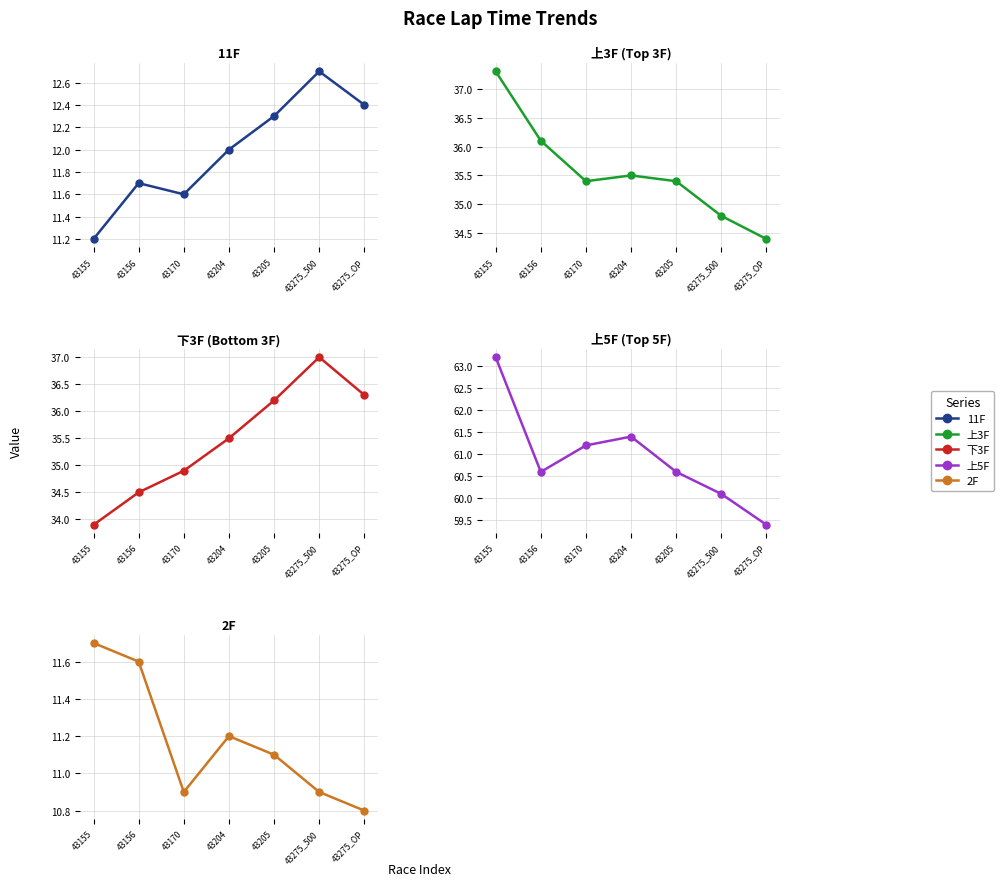

What position from the right is 43156?

6